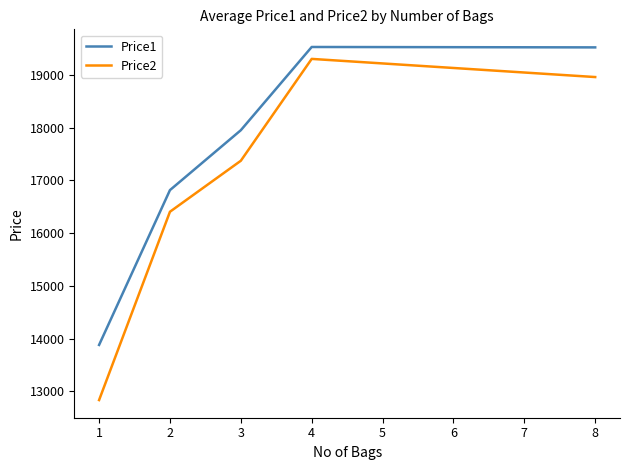

What is the difference between the Price1 values at 4 and 1?

5653.1